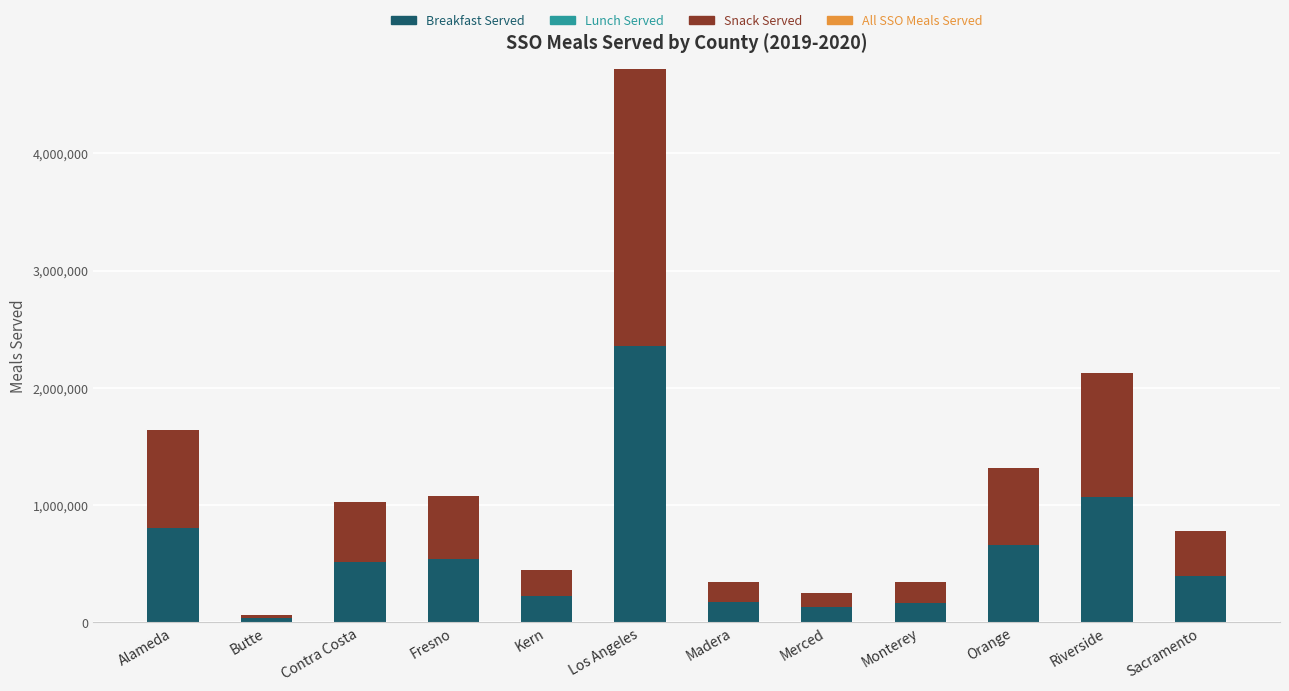

What is the maximum value for Breakfast Served?

2358849